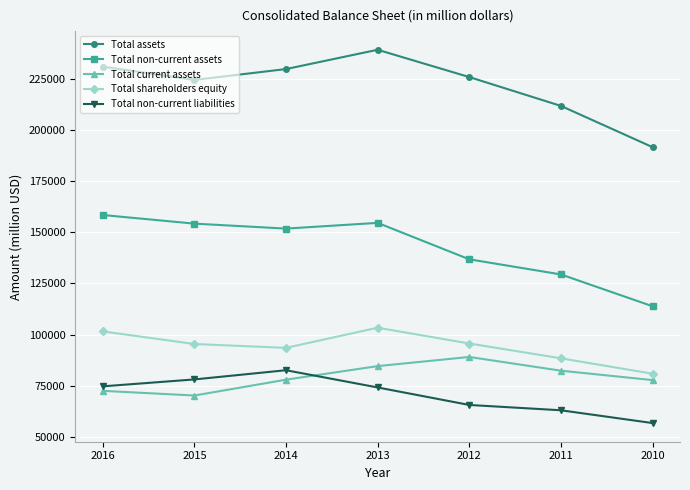

Rank the series at 2012 from lowest to highest value.

Total non-current liabilities, Total current assets, Total shareholders equity, Total non-current assets, Total assets